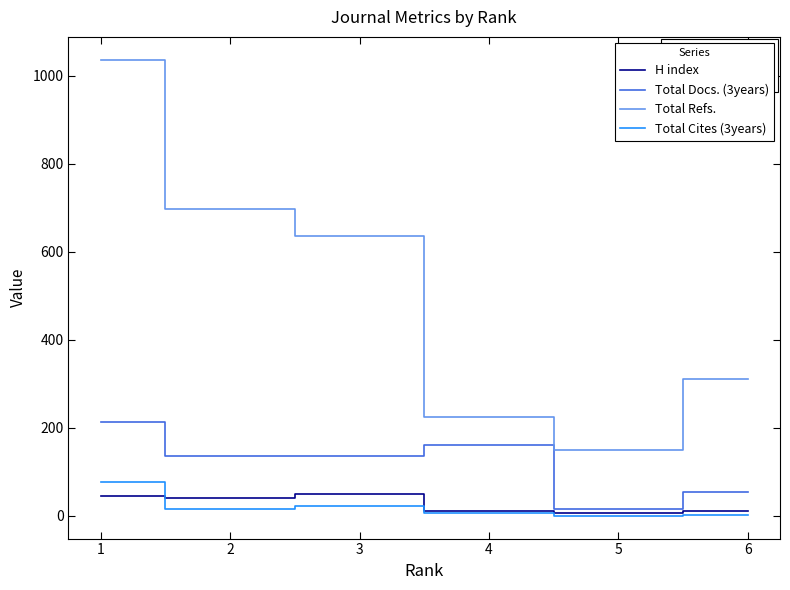

True or false: Total Refs. and Total Docs. (3years) cross at least once.

False